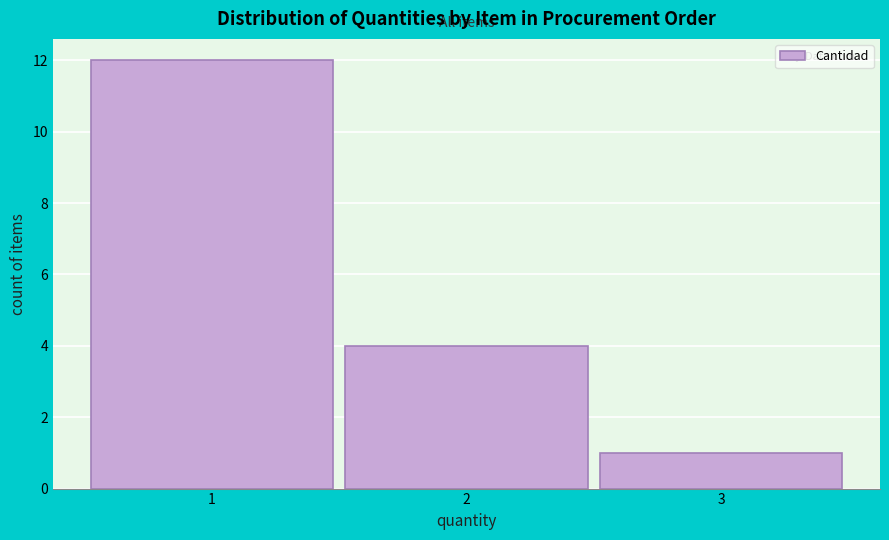

What is the height of the bar covering 0.5 to 1.5 on the x-axis? The values are not printed on the chart, so give them approximately, as read against the axis.

12